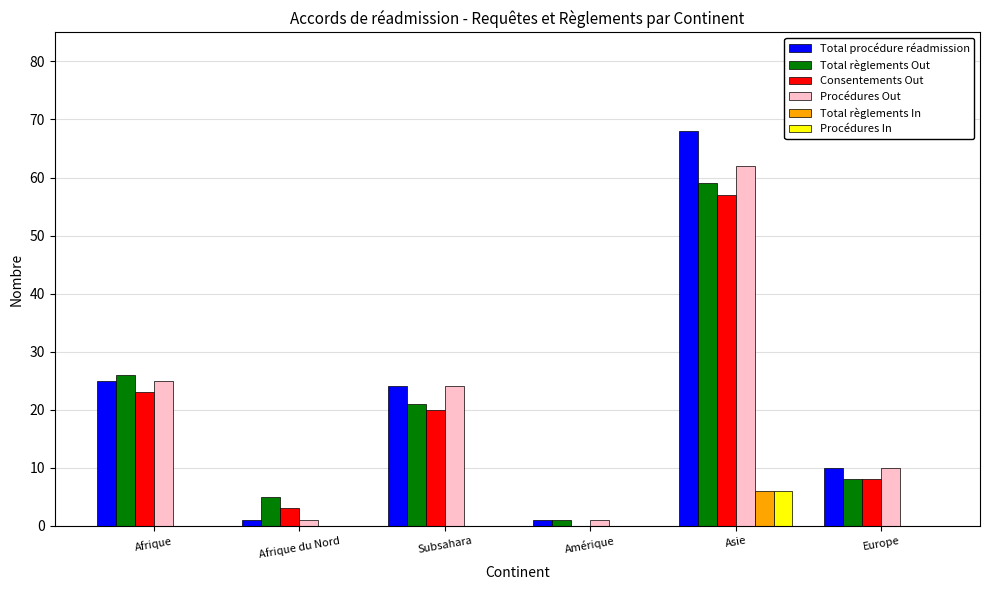

Where is Total procédure réadmission nearest to the value 34?

Afrique